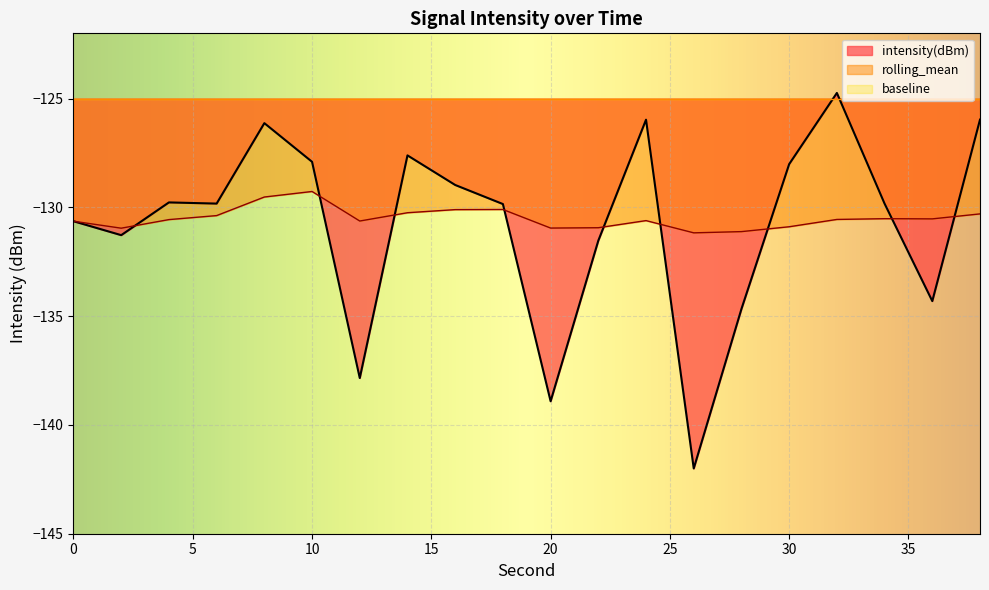

What is the difference between the rolling_mean values at 2 and 12?

0.3